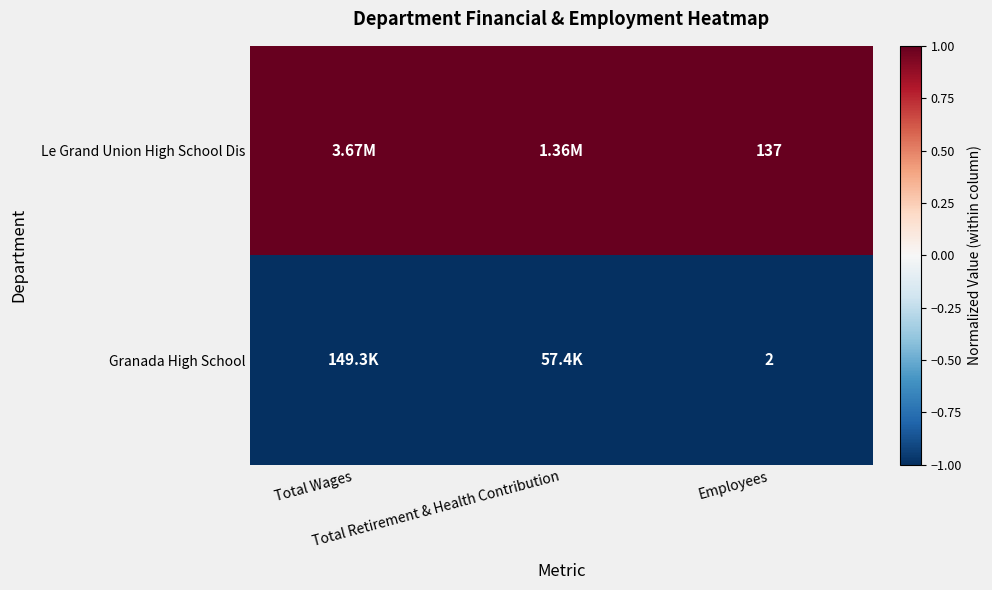

List the labels in order of Granada High School value, largest first.

Total Wages, Total Retirement & Health Contribution, Employees